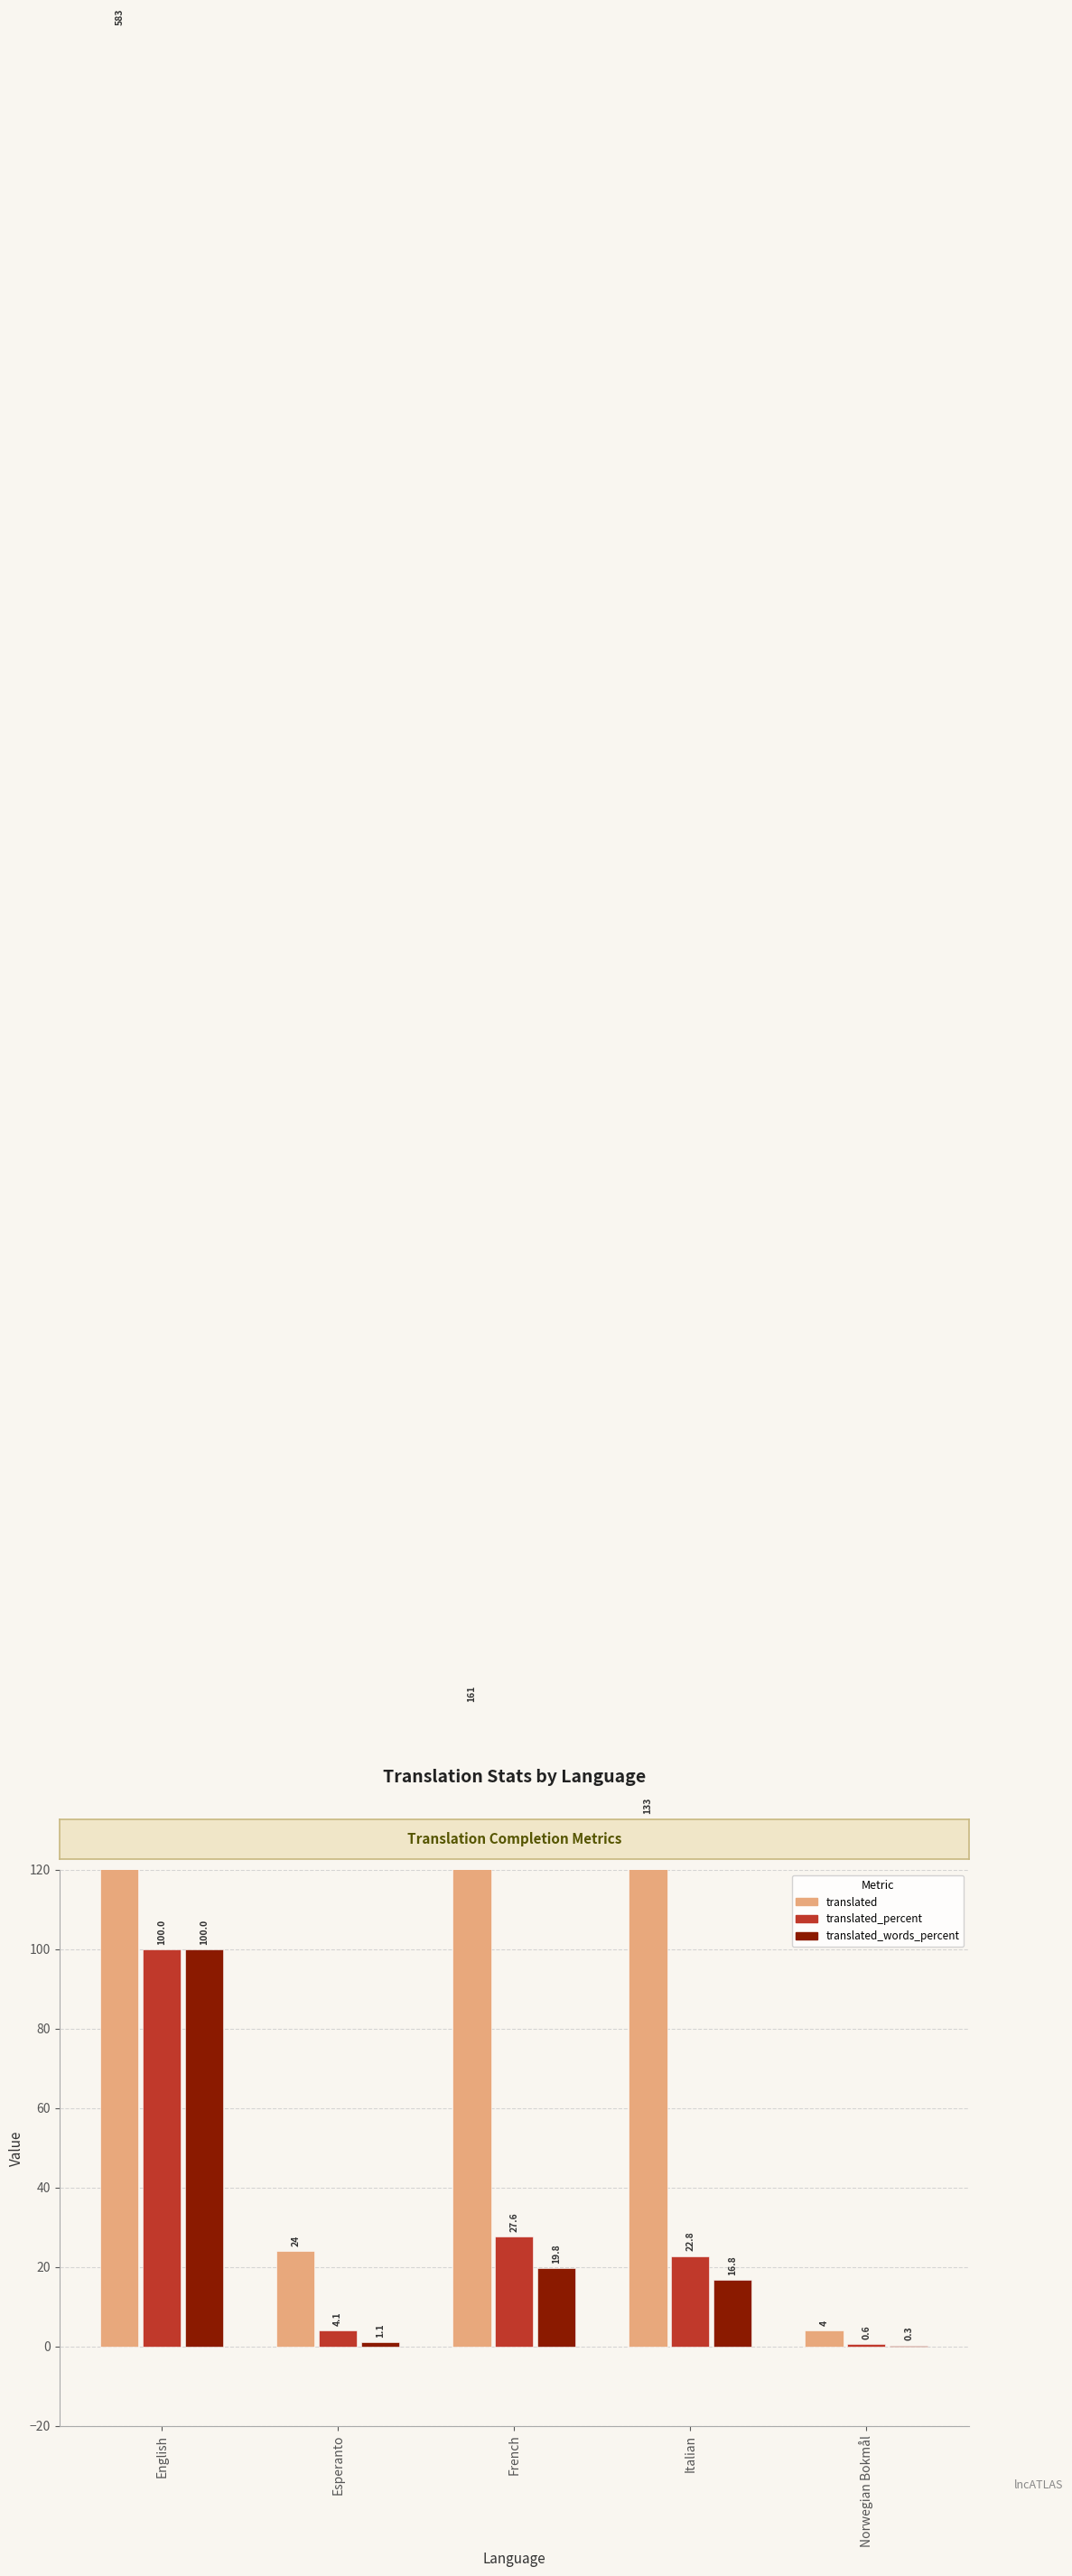

Where is translated_percent nearest to the value 50?

French